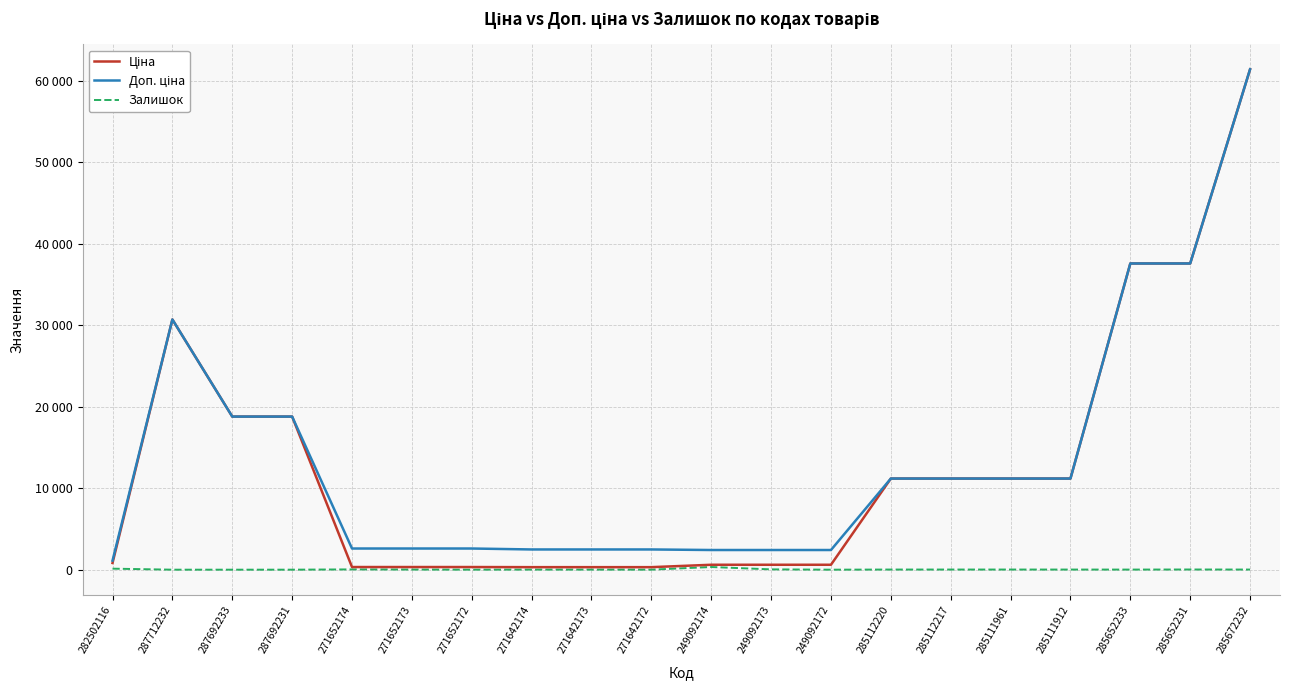

Does the chart have visible grid lines?

Yes